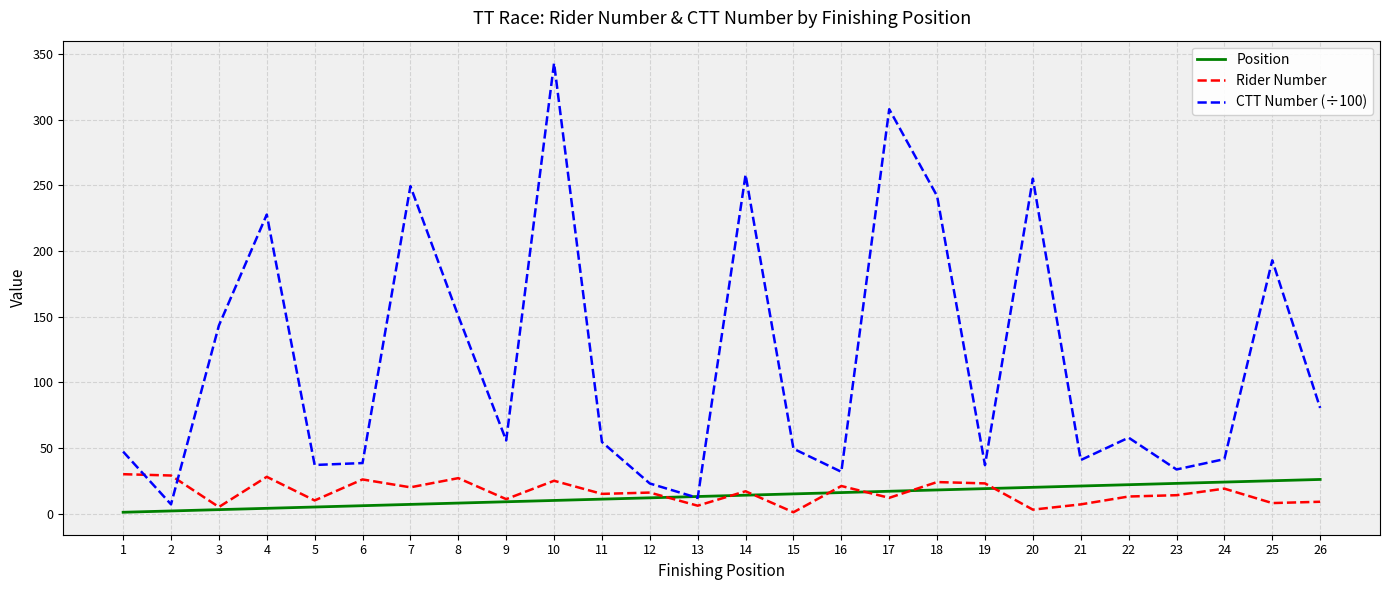

What are all the series names shown in the legend?

Position, Rider Number, CTT Number (÷100)